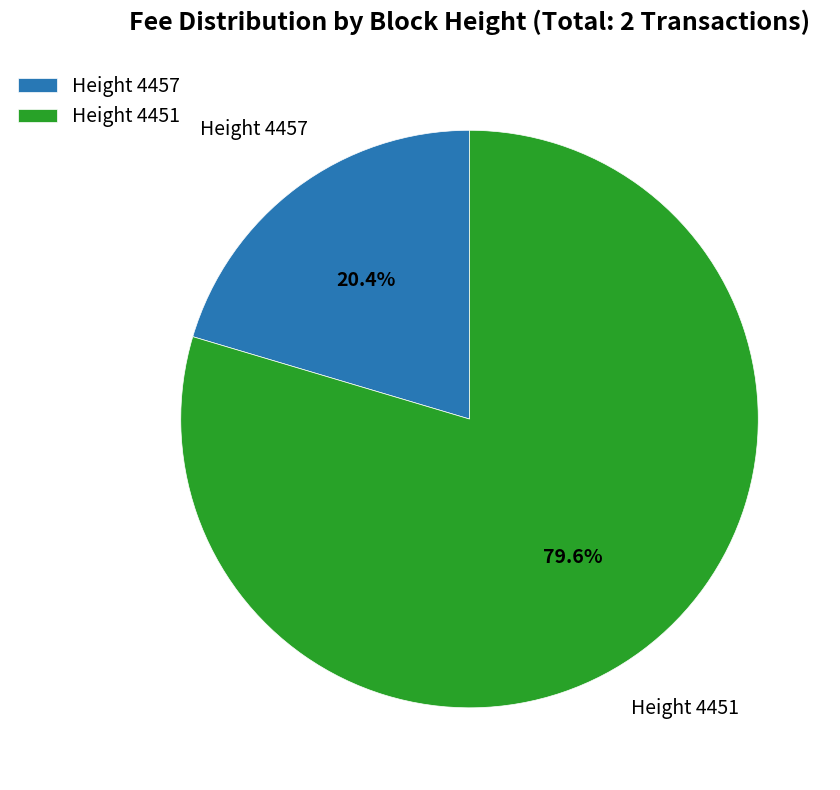

Which category has the smallest portion of the pie?

Height 4457